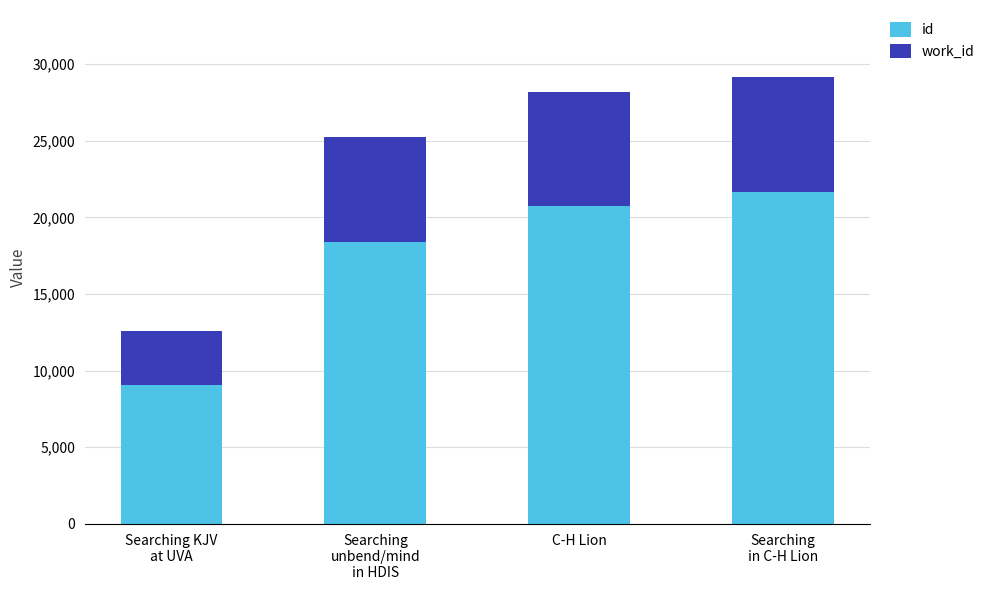

What is the average value of the id series?

17446